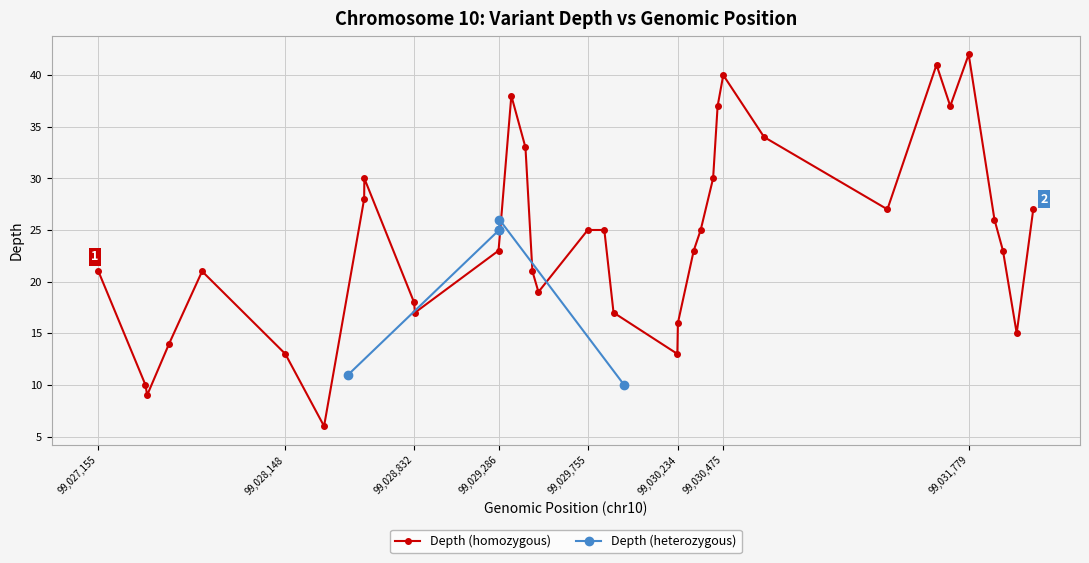

How many values are below 25?

20